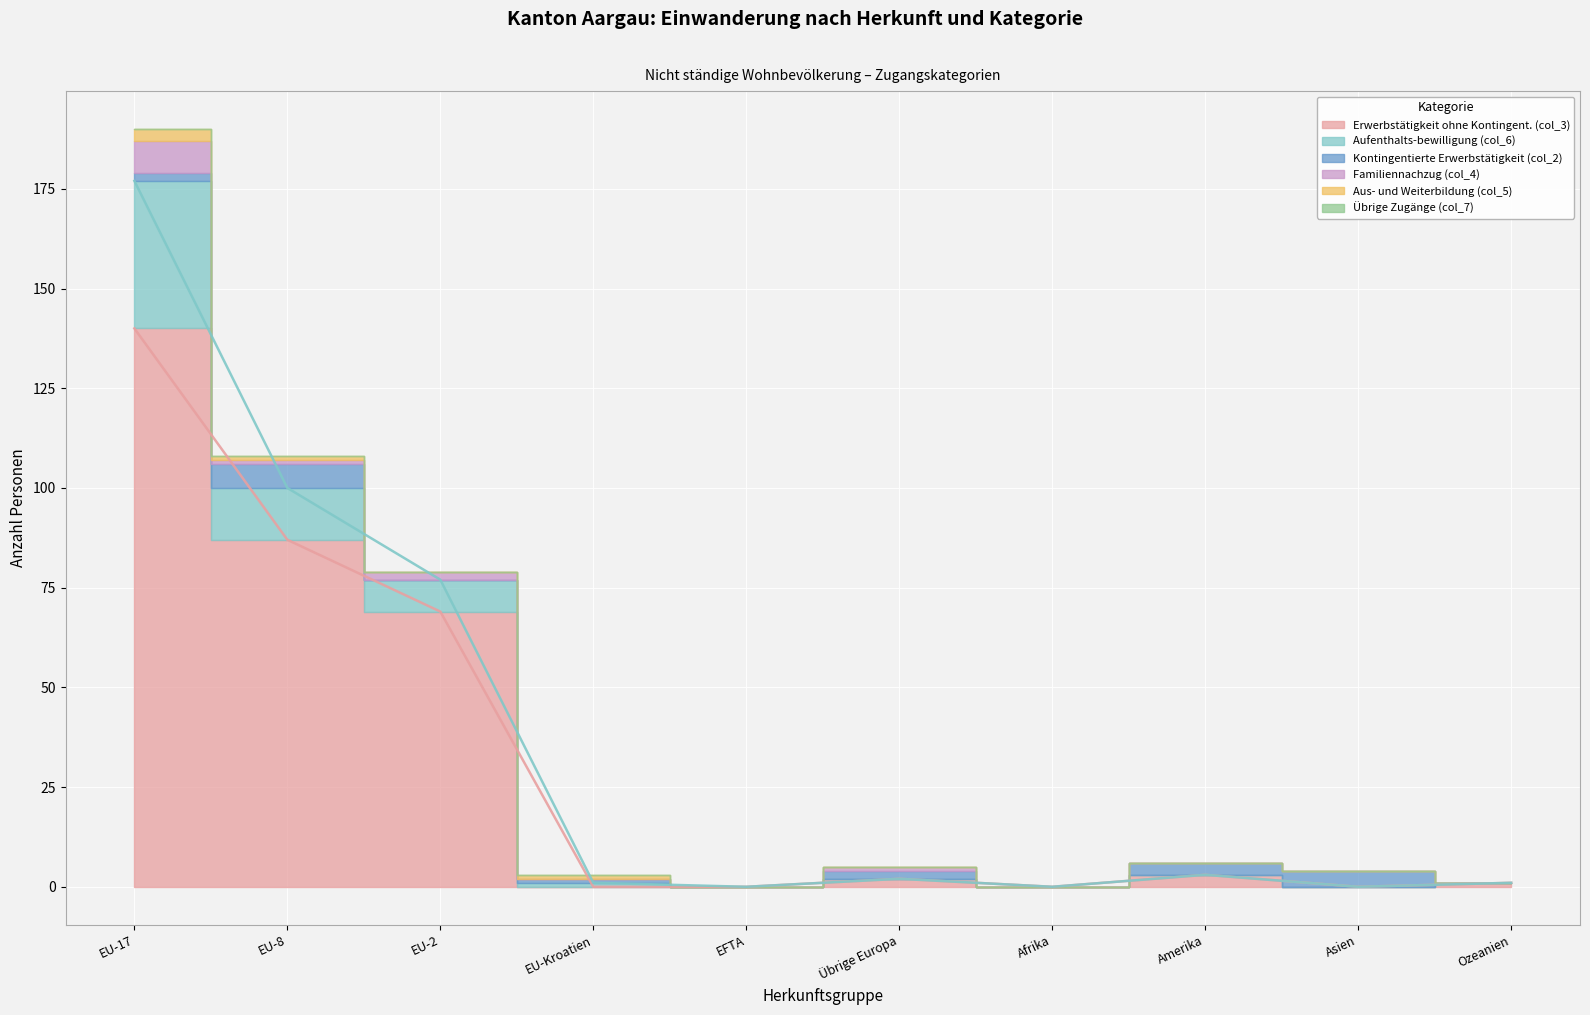

What is the average value of the Familiennachzug (col_4) series?

1